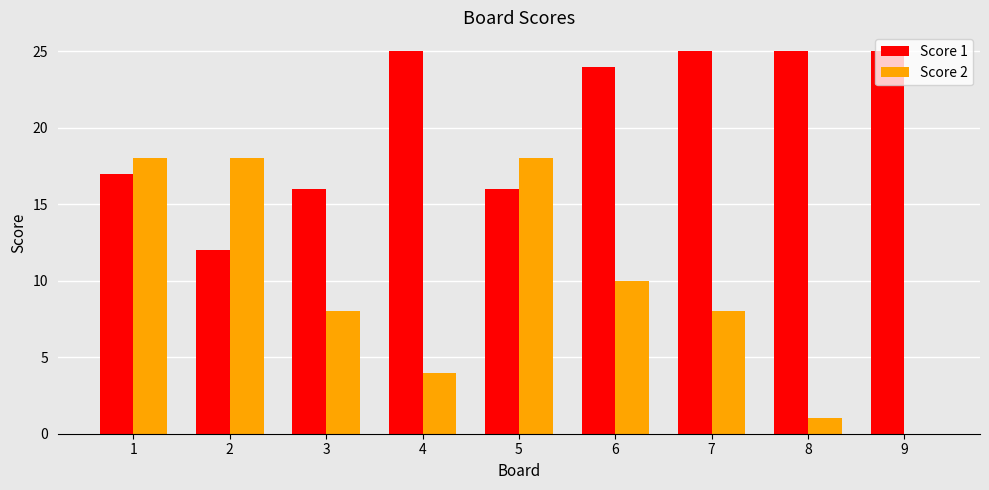

What is the approximate value of Score 2 at 2, to the nearest 5?

20